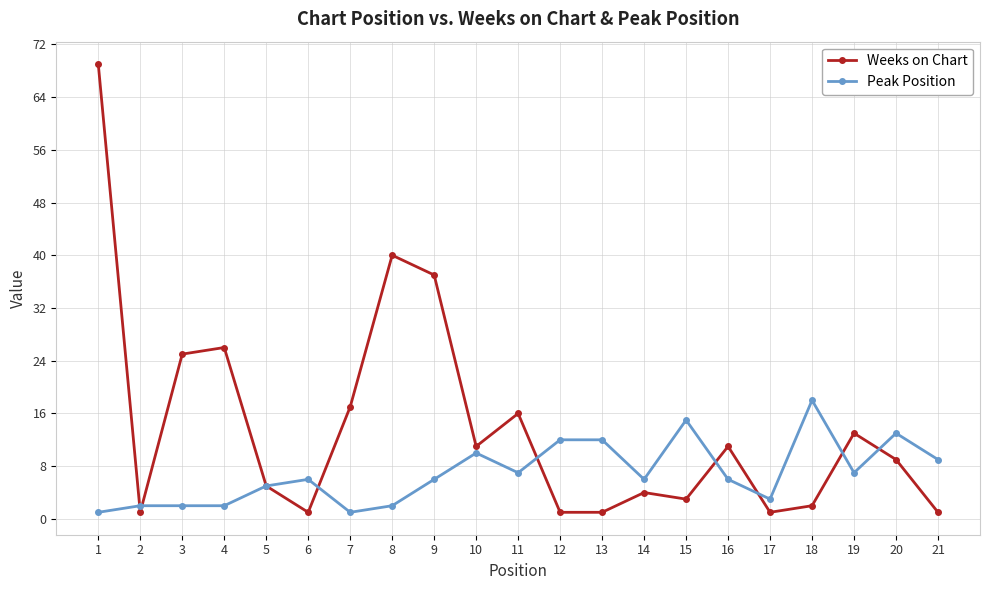

Is the value of Peak Position at 17 greater than the value of Weeks on Chart at 14?

No